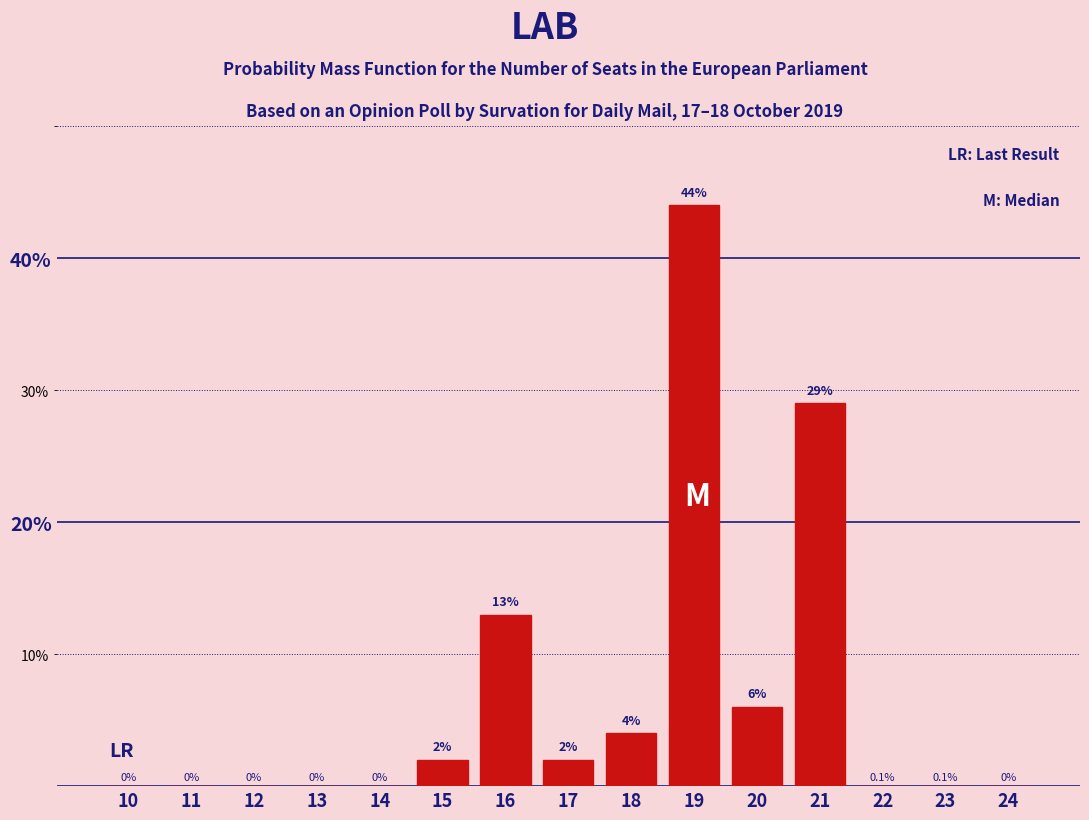

Reading left to right, transcribe all the data shown in this chart.

10=0	11=0	12=0	13=0	14=0	15=2	16=13	17=2	18=4	19=44	20=6	21=29	22=0	23=0	24=0